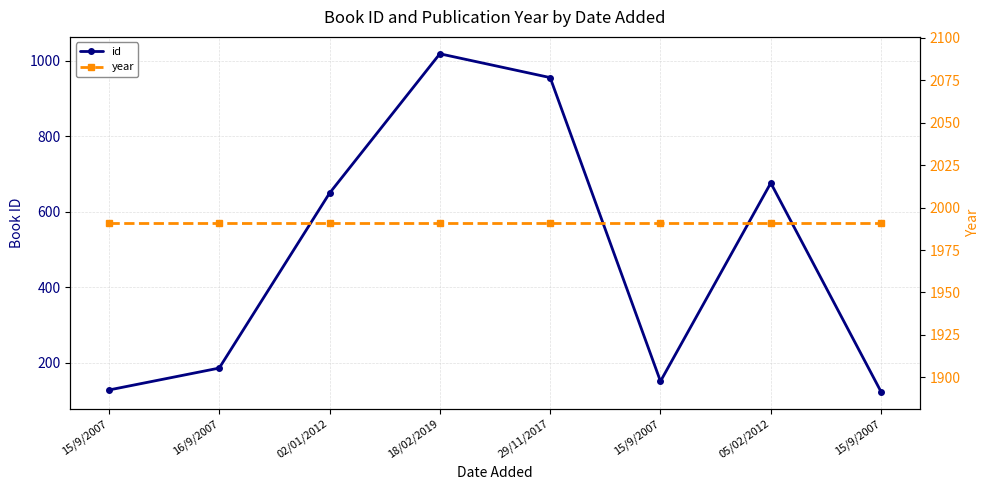

What are all the series names shown in the legend?

id, year